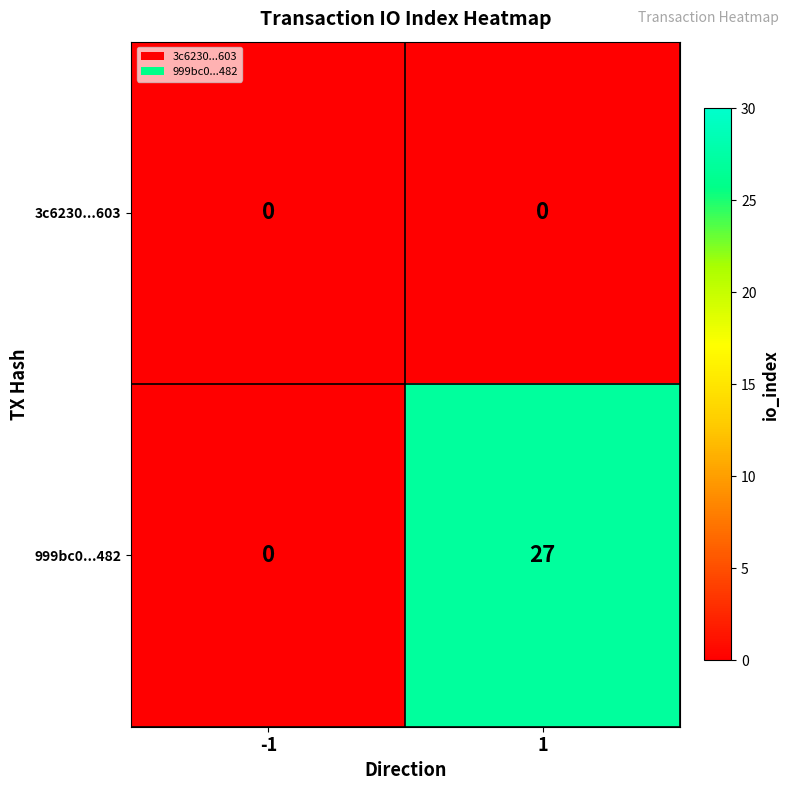

Reading left to right, extract all data points from this chart.

3c6230...603: 0	0
999bc0...482: 0	27